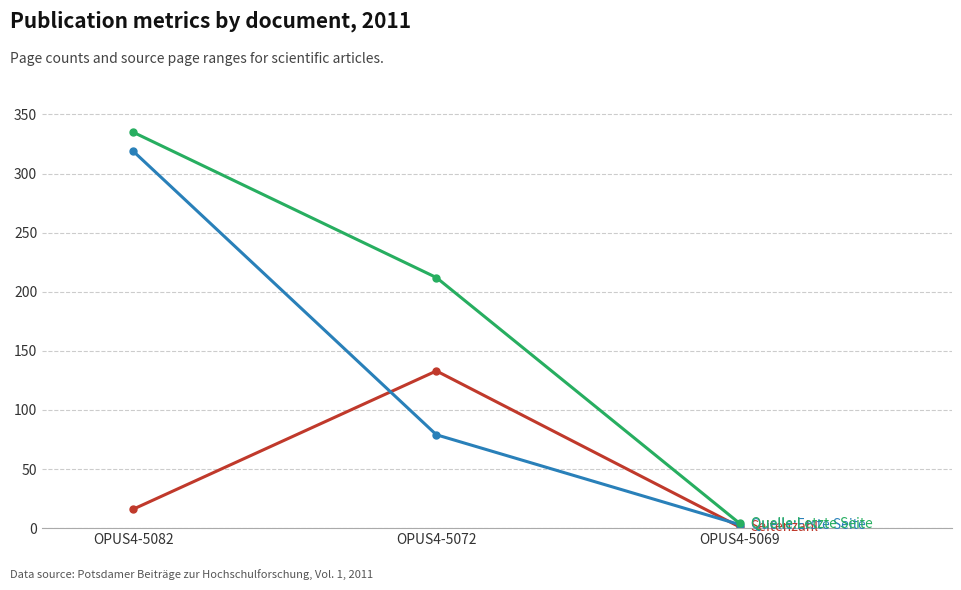

Which category has the lowest value across all series?

OPUS4-5069